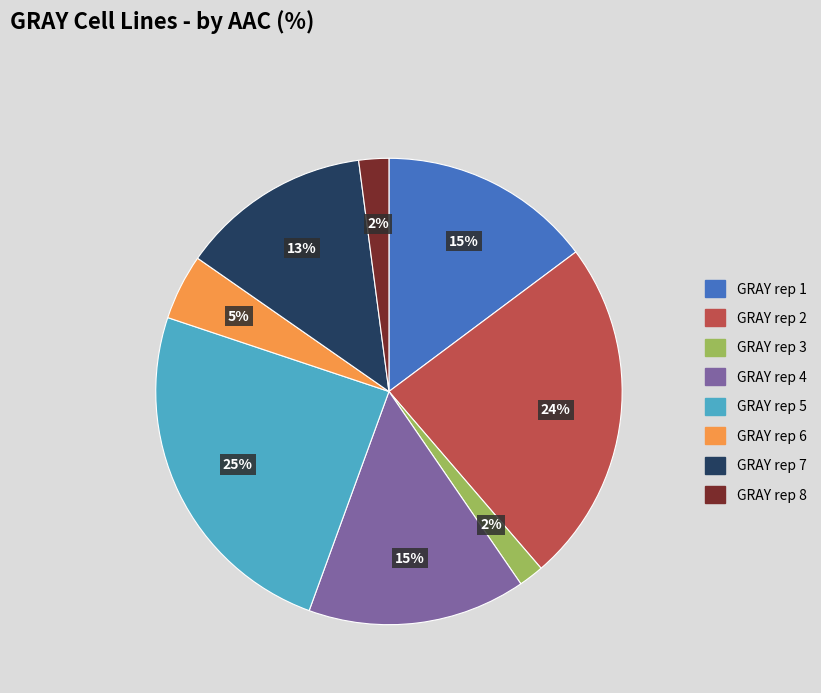

Is it true that GRAY rep 2 is 13% of the pie?

False